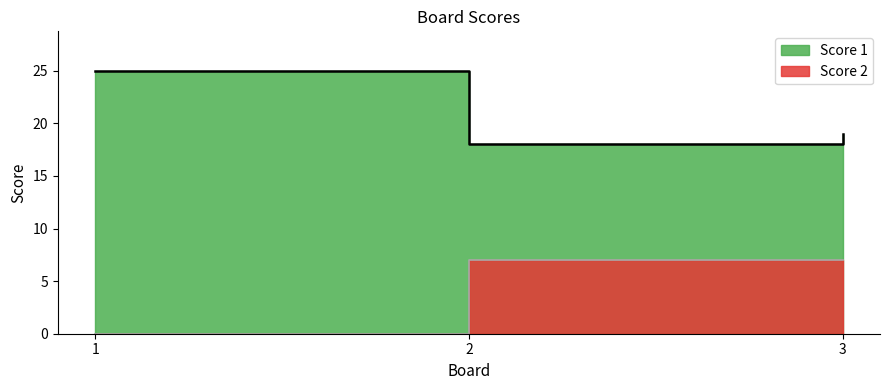

True or false: Score 2 has a value of 0 at 1.

True